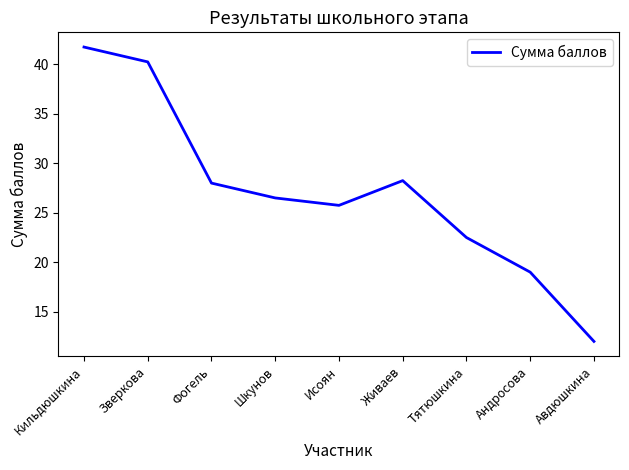

Approximately how many times larger is the value at Тятюшкина compared to Фогель?

0.8